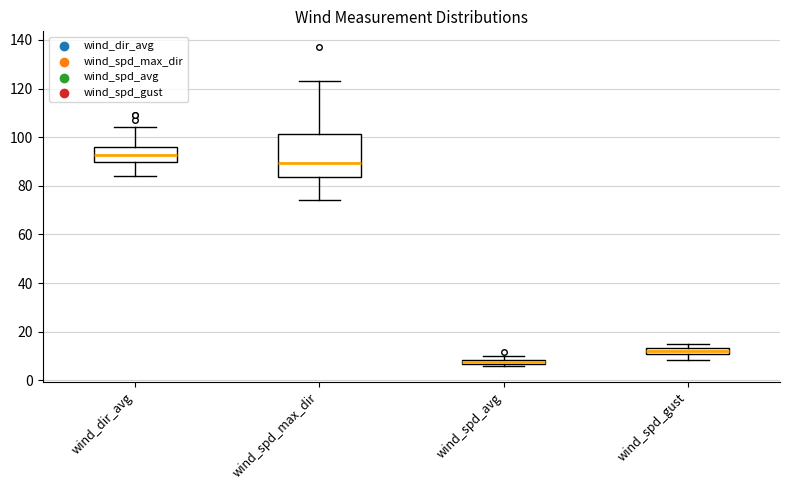

Which box has the lowest median line?

wind_spd_avg